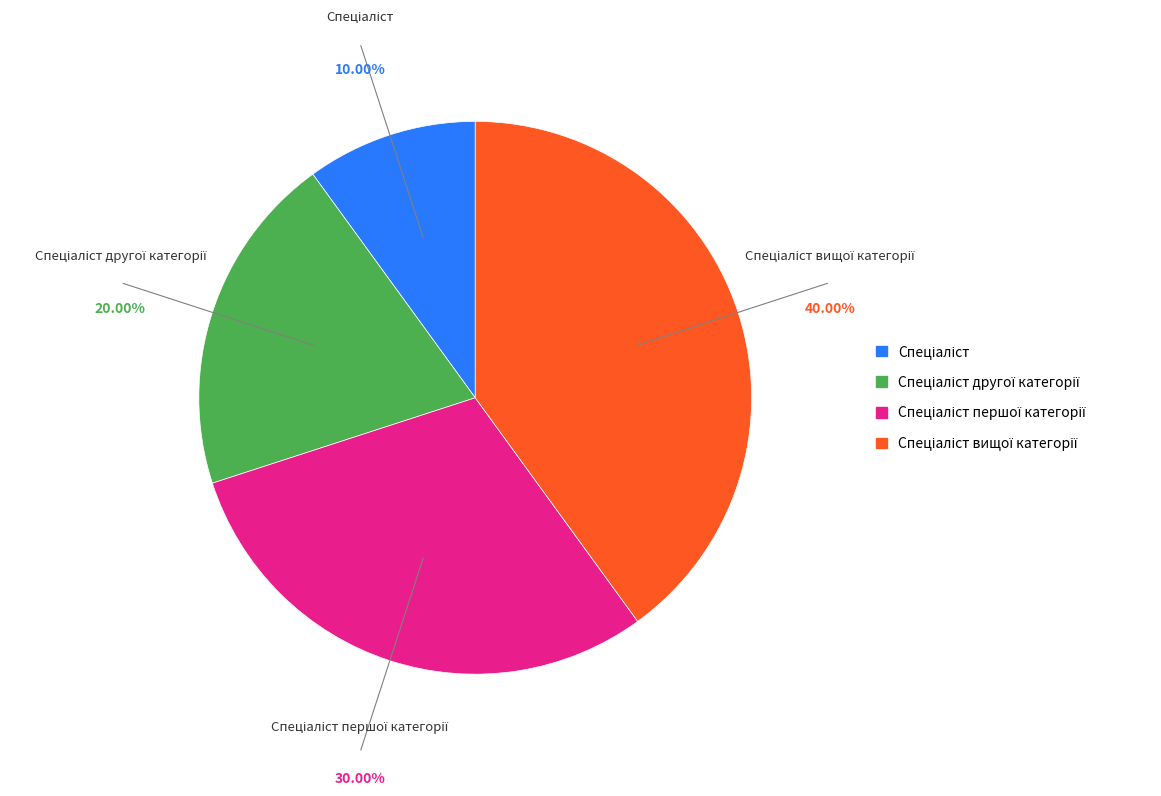

Is there a majority slice in this chart?

No